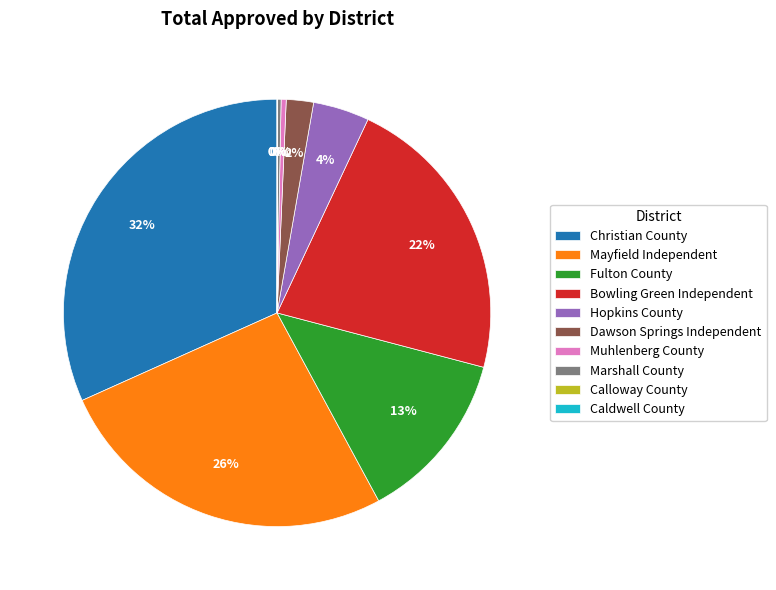

Is it true that Christian County is 32% of the pie?

True